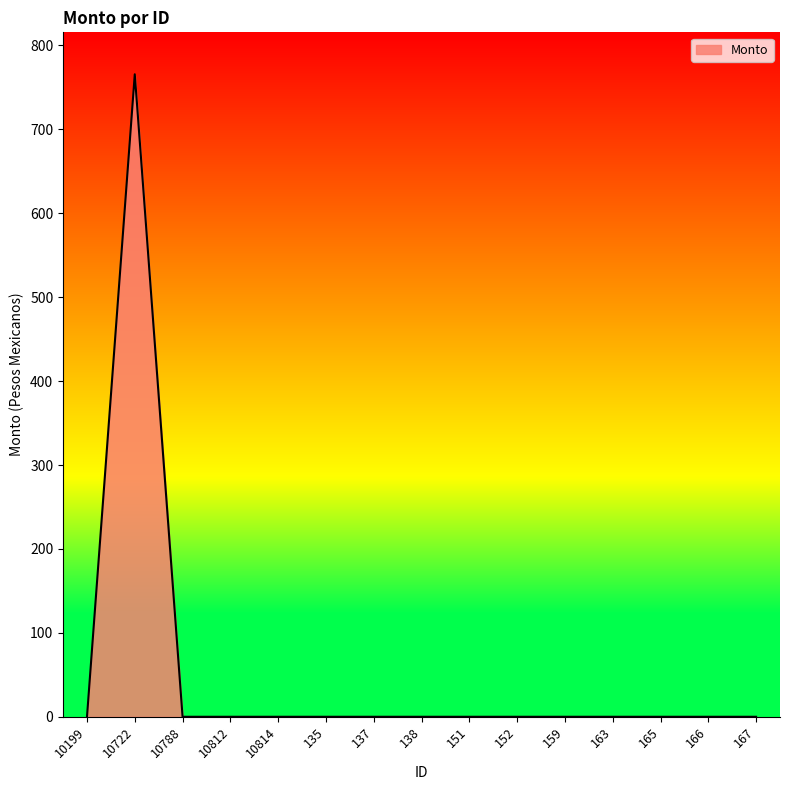

True or false: the data has more than 0 interior local peaks.

True